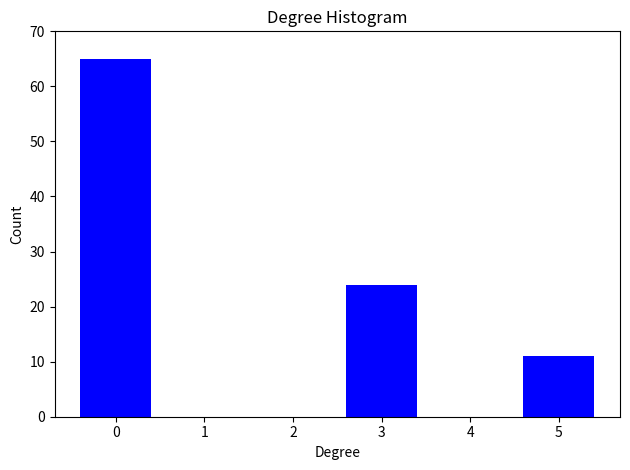

Reading left to right, list all the values displayed in this chart.

0=65	1=0	2=0	3=24	4=0	5=11